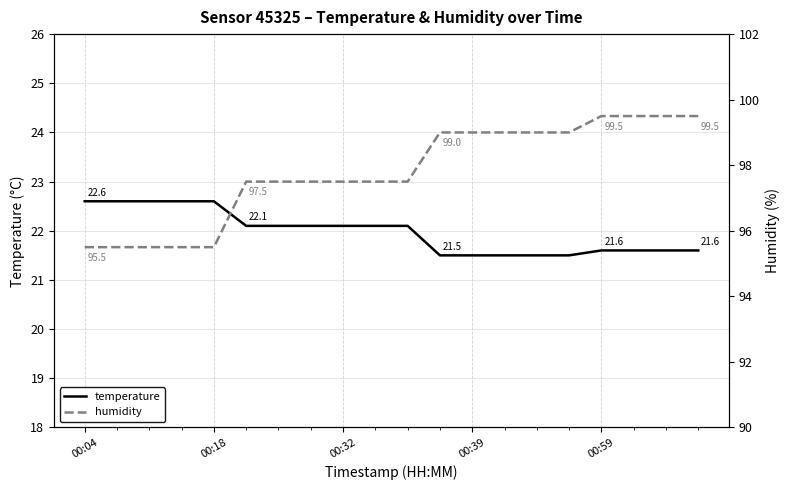

What is the greatest value displayed?

99.5